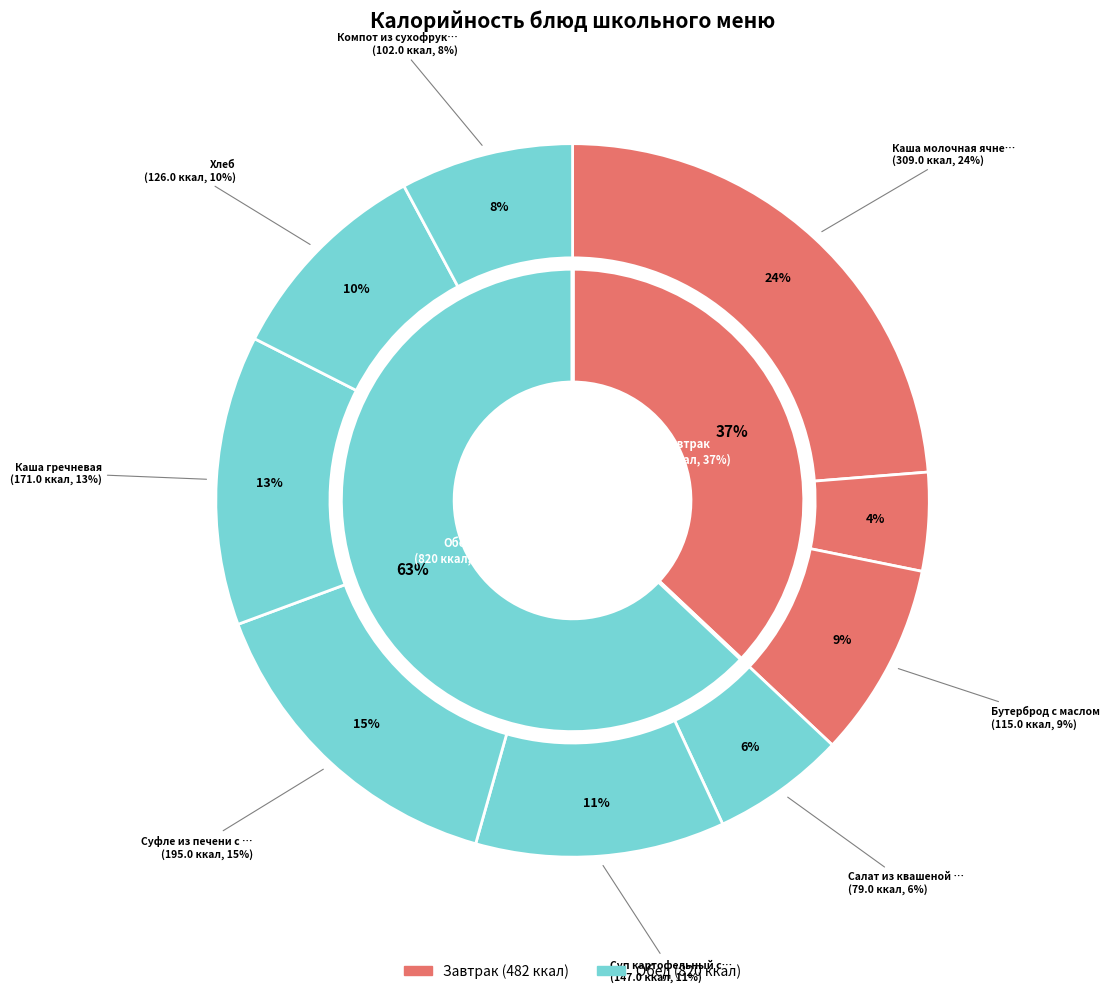

Rank the categories by value from highest to lowest.

Каша молочная ячневая с маслом, Суфле из печени с соусом, Каша гречневая, Суп картофельный с курицей, Хлеб, Бутерброд с маслом, Компот из сухофруктов, Салат из квашеной капусты, Чай с лимоном